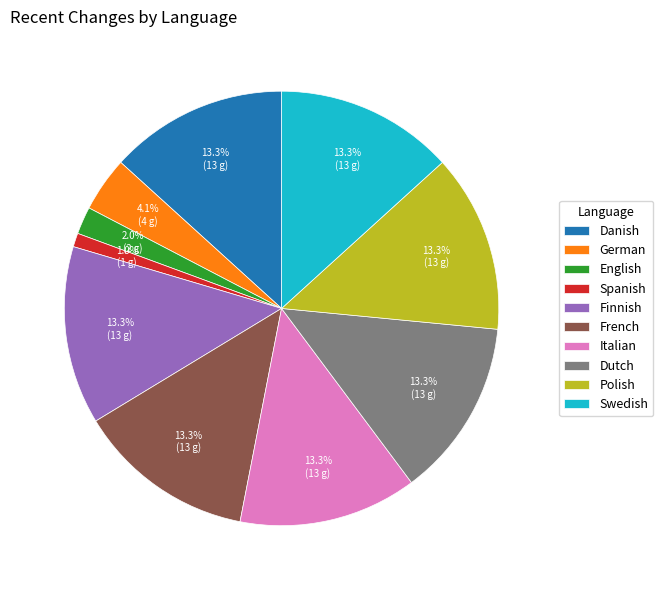

Combined, what portion of the pie is Swedish and Finnish?

26.5%